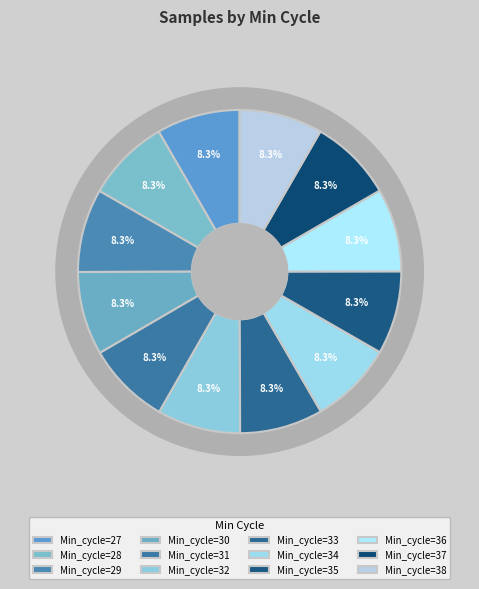

Combined, what portion of the pie is 32 and 27?

16.7%